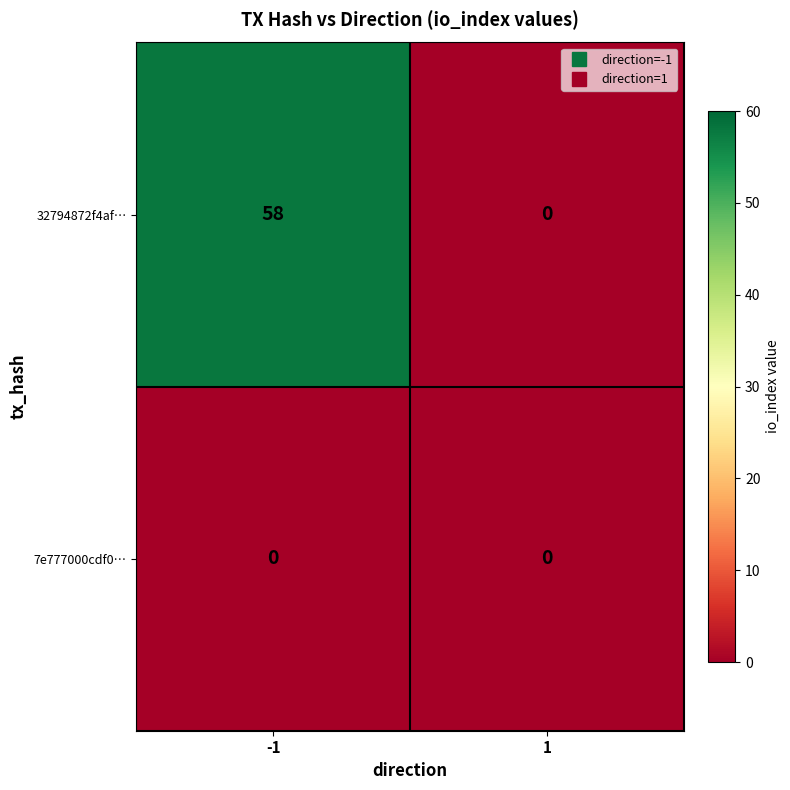

What is the average value of the 32794872f4af… series?

29